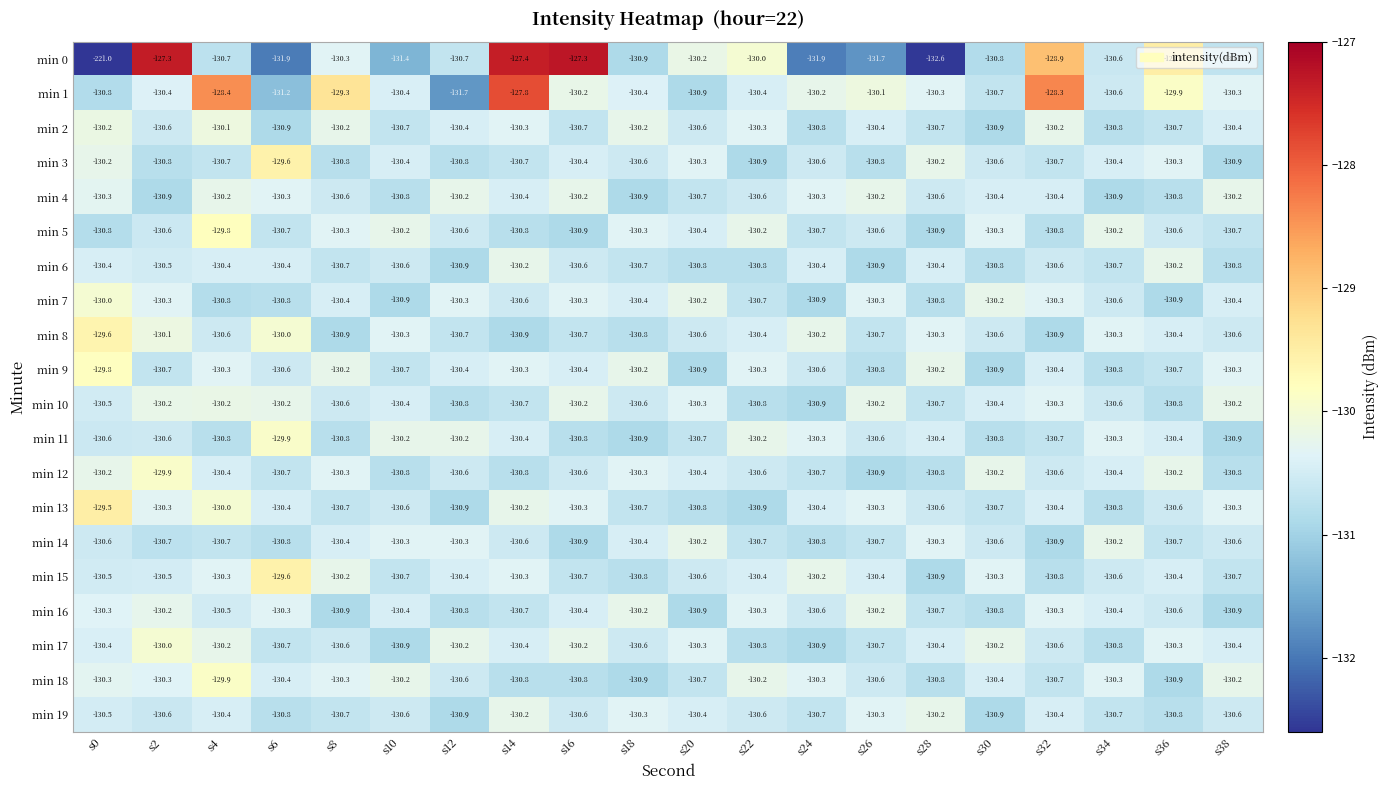

What is the approximate value of min 8 at s12?

-130.7